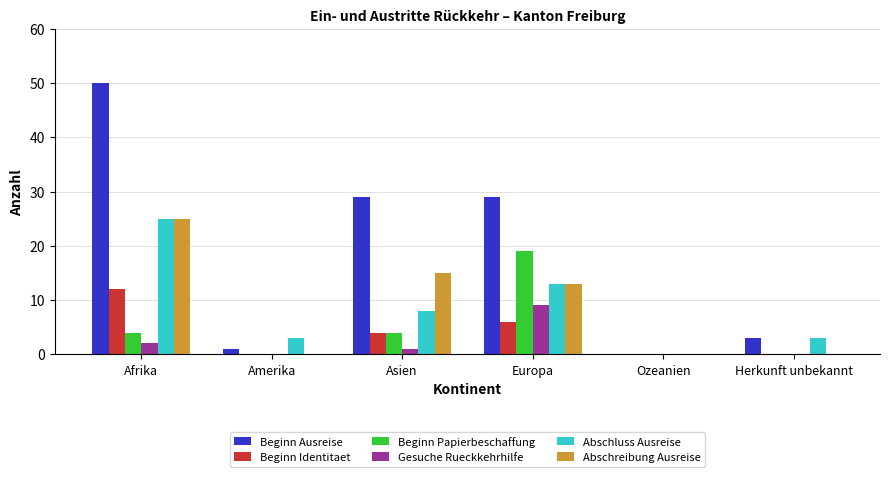

What is the spread (max minus min) of values at Afrika?

48